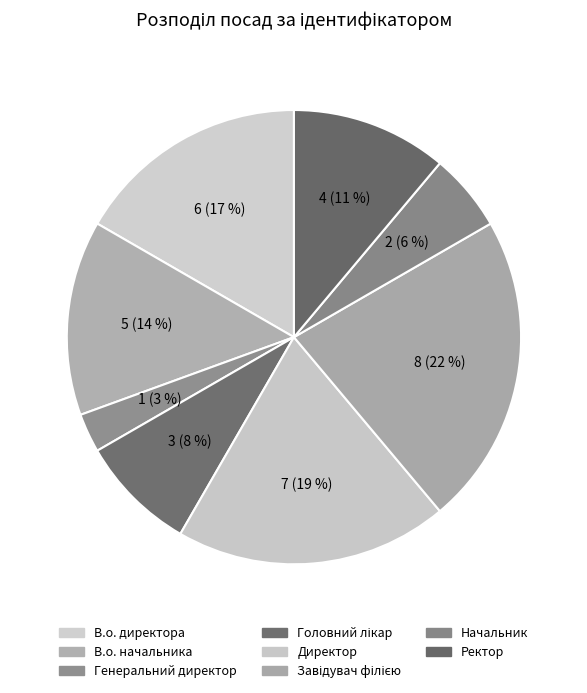

To the nearest percent, what portion does Начальник represent?

6%